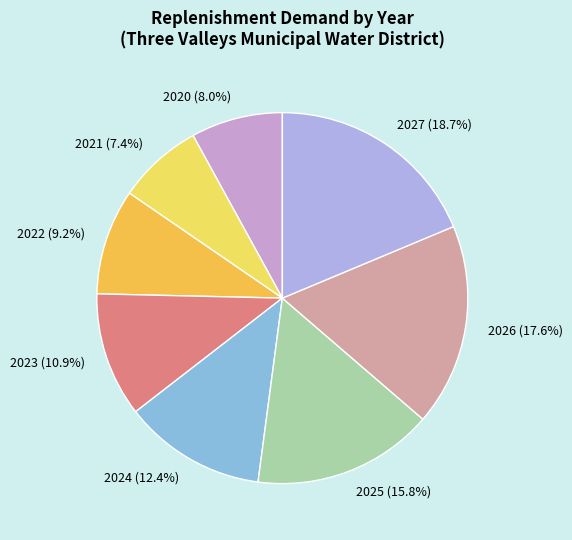

Is 2022 the majority of the pie?

No